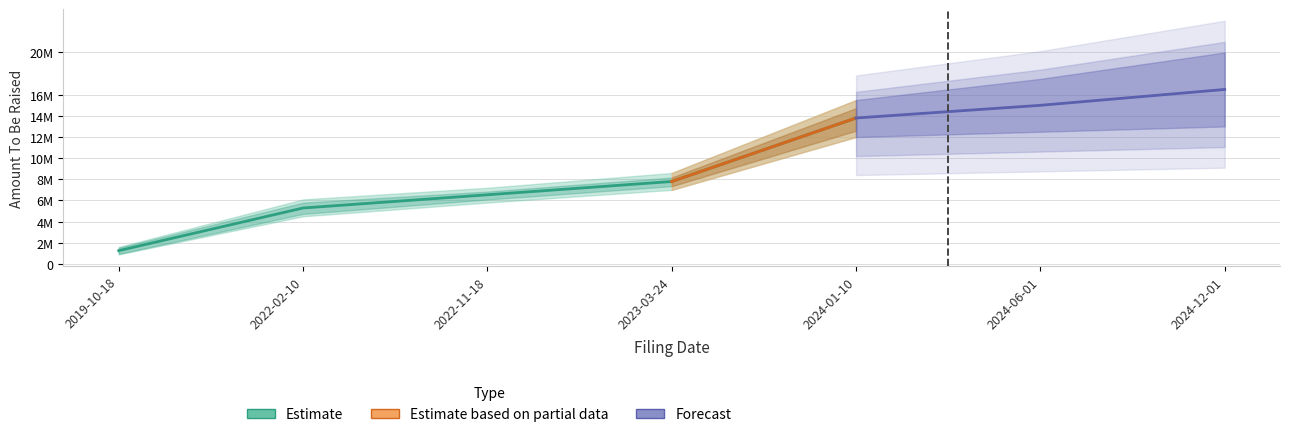

The chart shows a value of 7285045 at 2022-02-10. True or false?

False